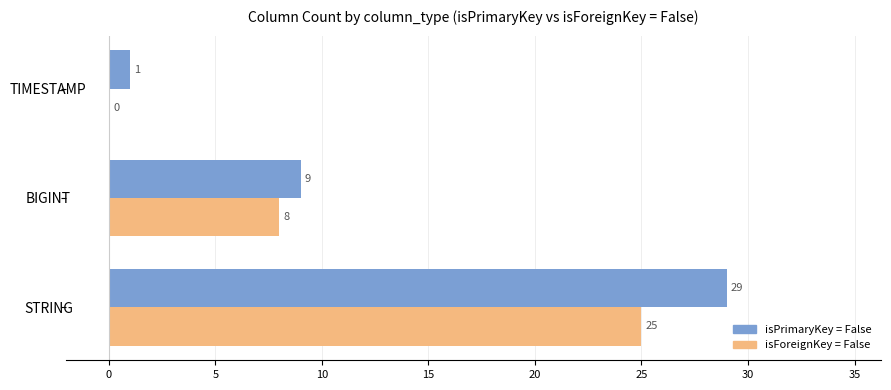

How many distinct data groups are displayed?

2